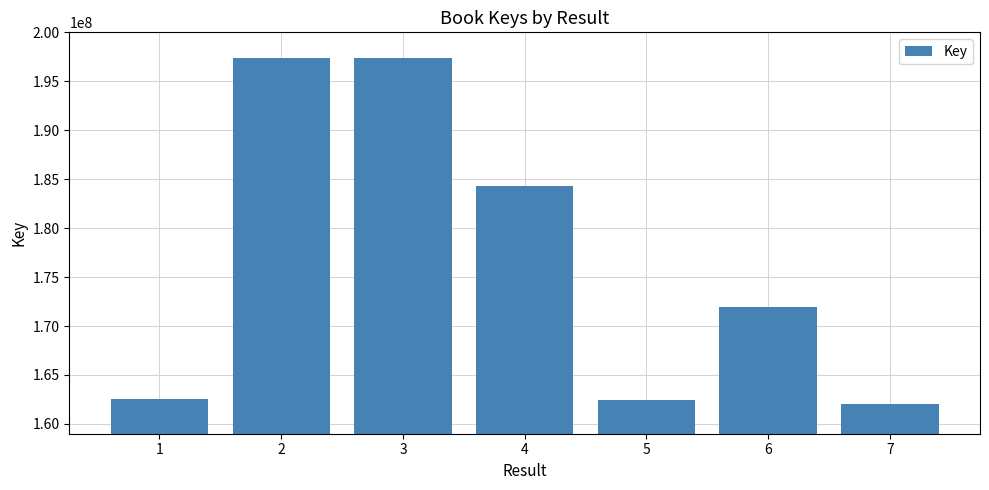

Between 4 and 7, which is larger?

4